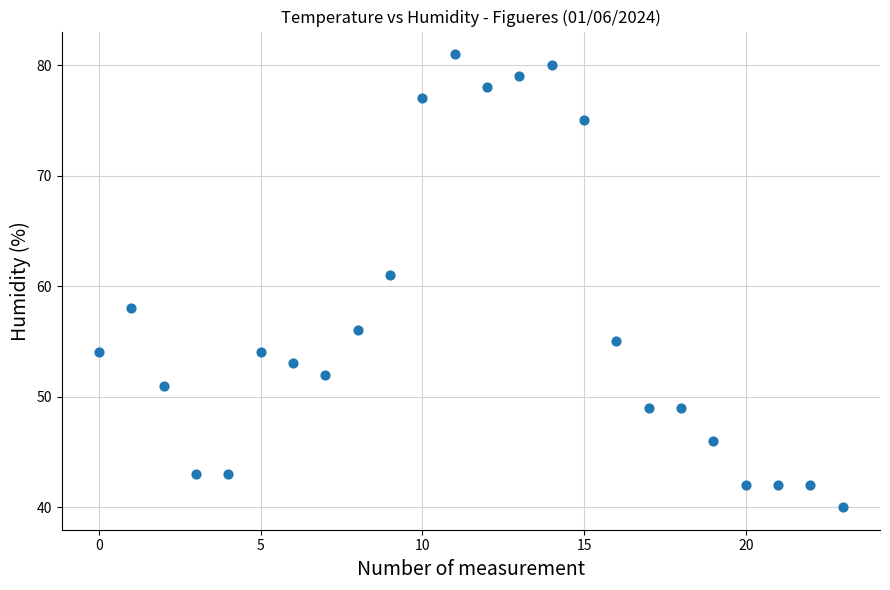

What is the range of Y values (max minus min)?

41